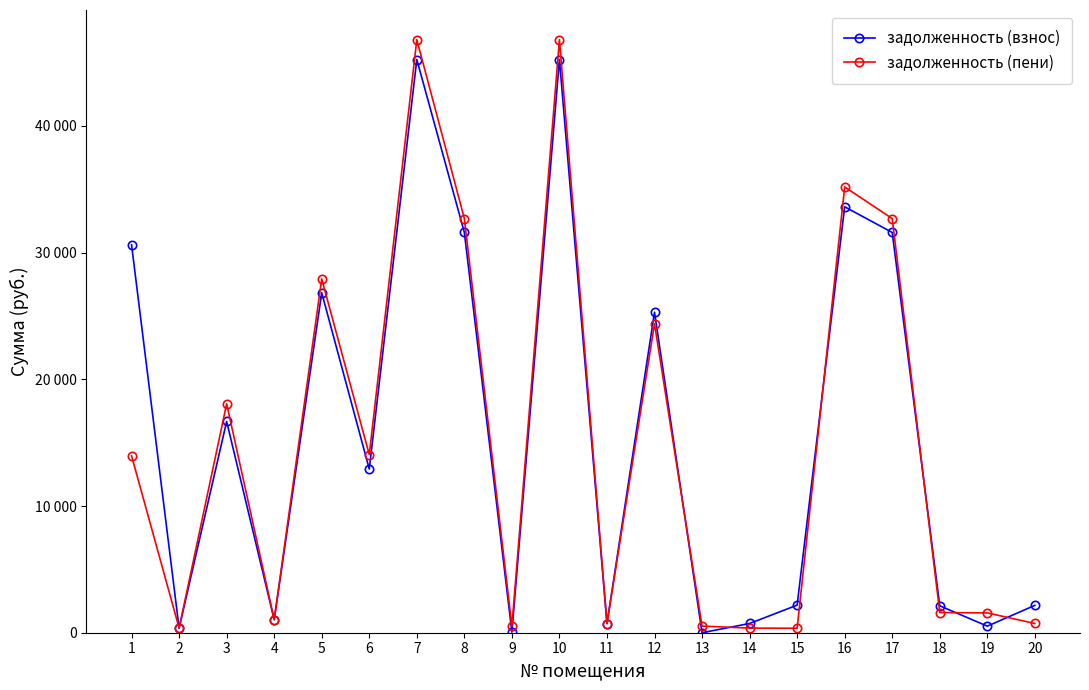

Which series has the largest total across all categories?

задолженность (взнос)